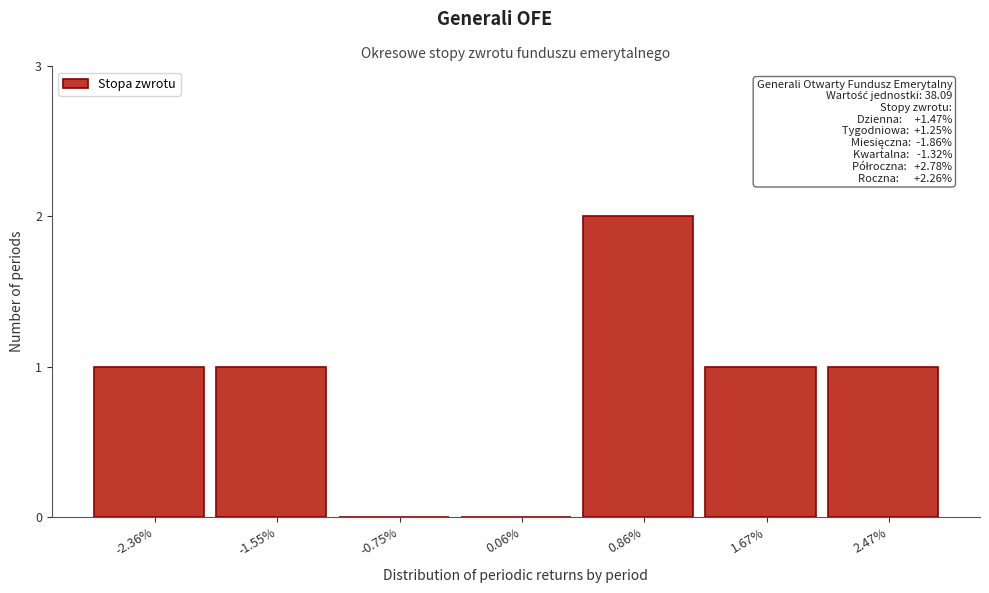

Reading left to right, extract all data points from this chart.

-2.36%=1	-1.55%=1	-0.75%=0	0.06%=0	0.86%=2	1.67%=1	2.47%=1